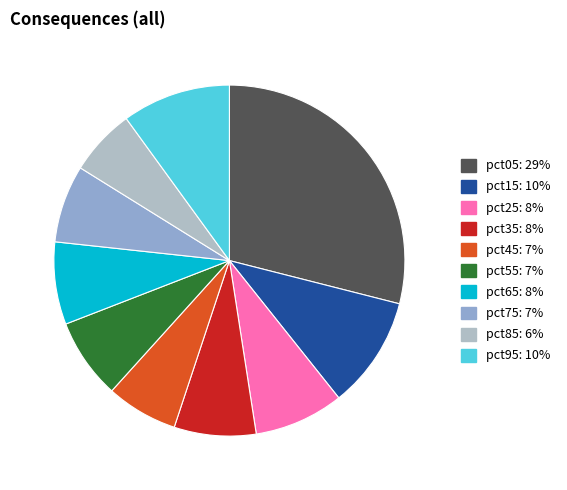

Combined, do pct85 and pct55 account for over 50%?

No